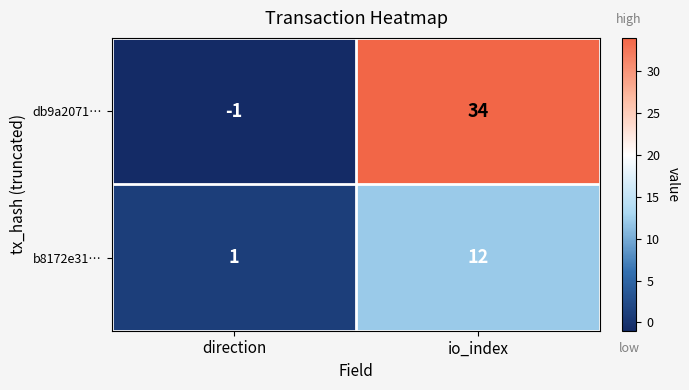

Which series has the widest spread of values?

db9a2071…